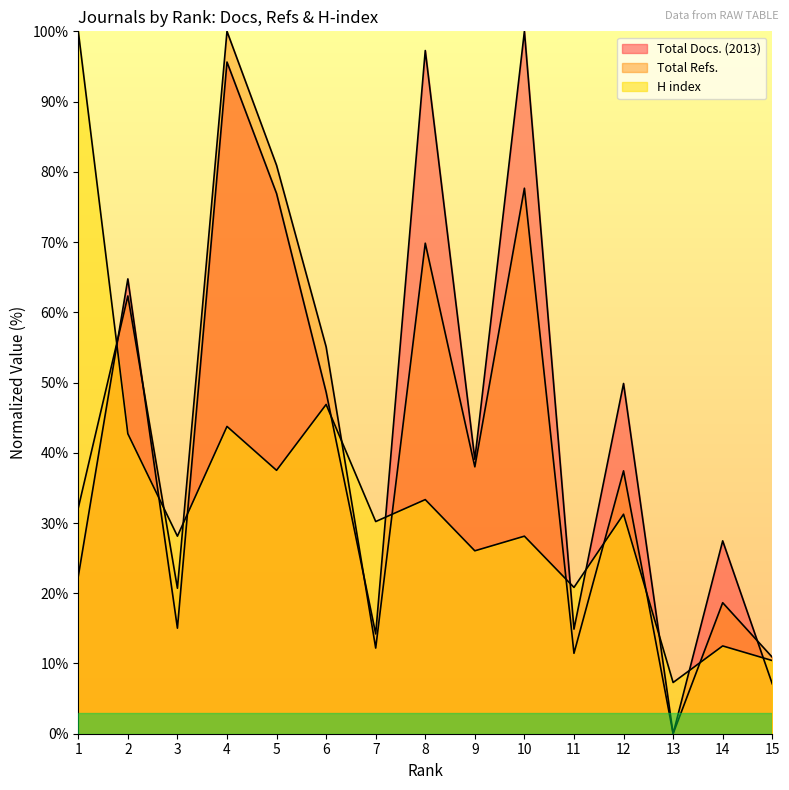

True or false: H index has more than 2 interior local peaks.

True